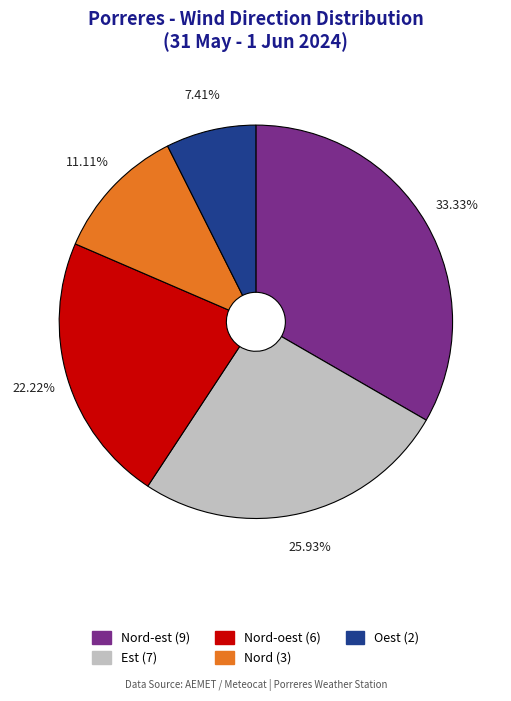

Is there a majority slice in this chart?

No